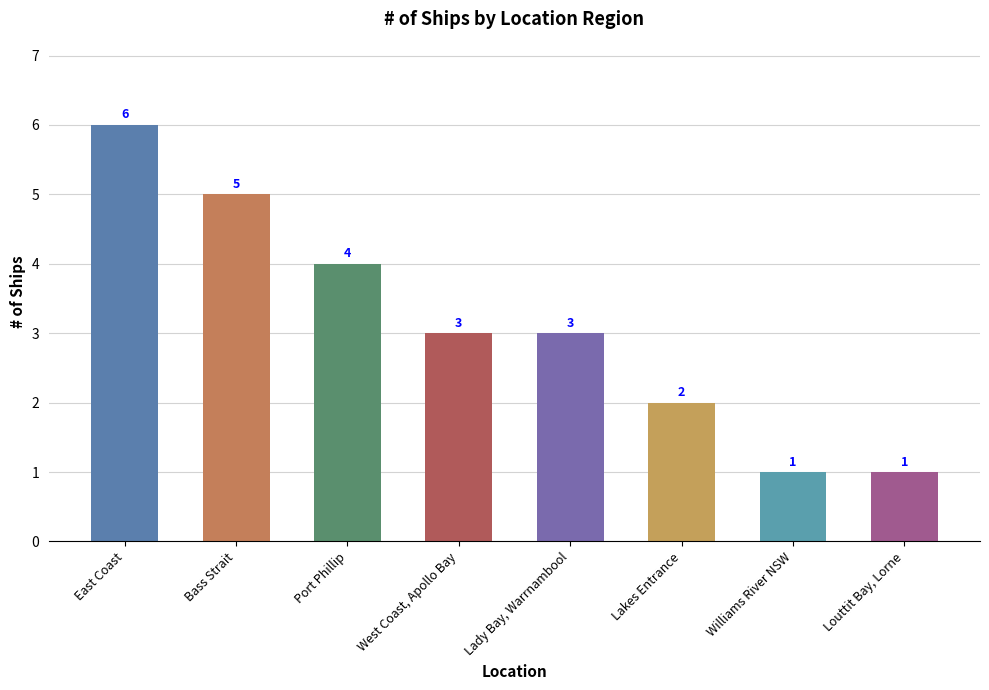

The value at West Coast, Apollo Bay is 3. True or false?

True